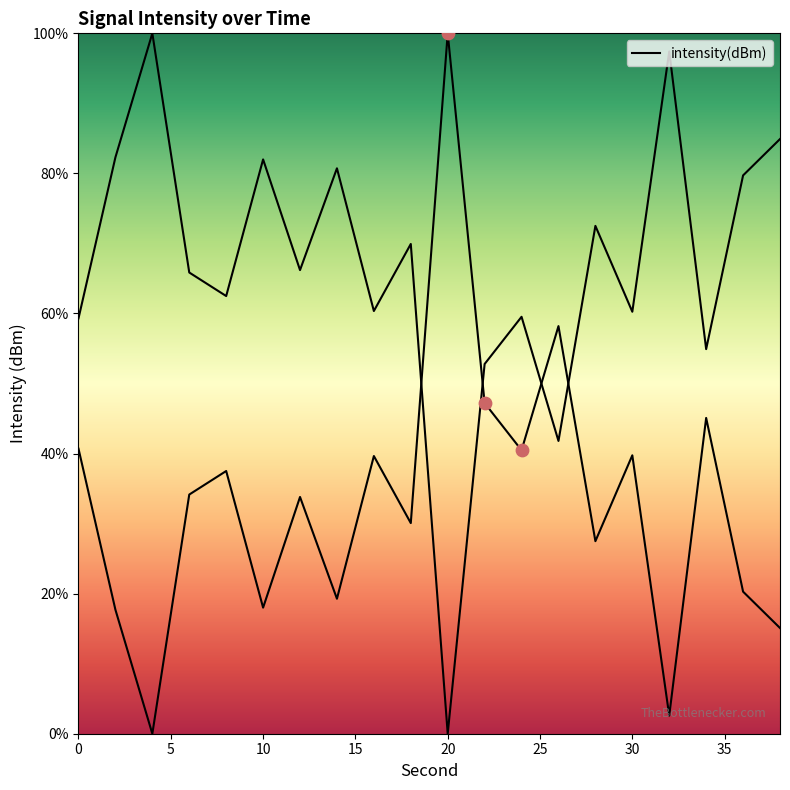

What is the ratio of the value at 28 to the value at 36?

1.4